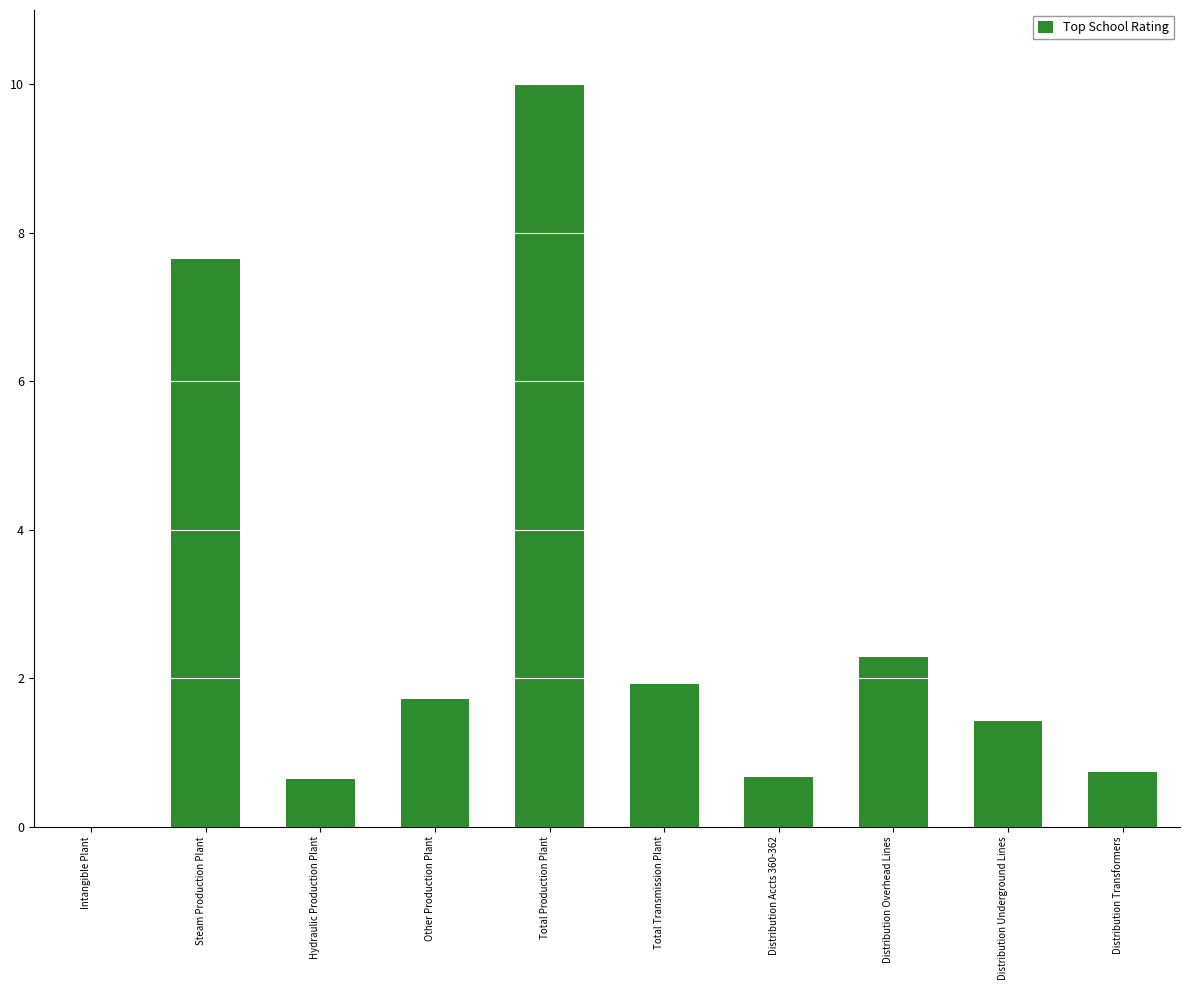

Which category has the highest value across all series?

Total Production Plant